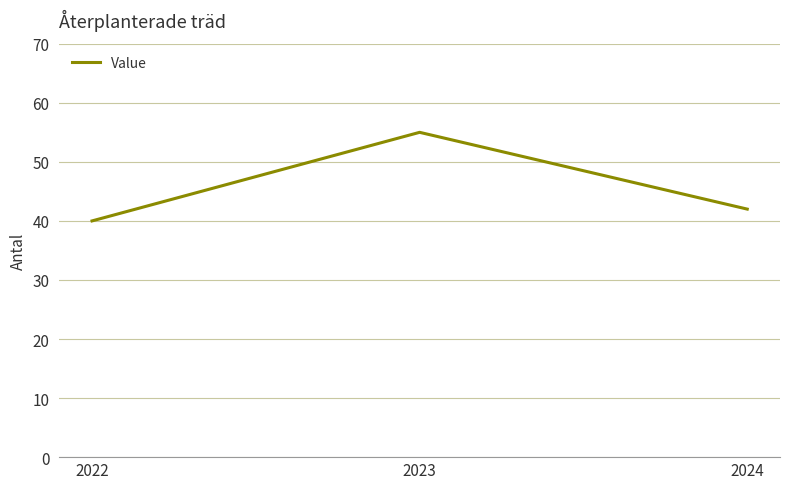

How many series are shown in this chart?

1